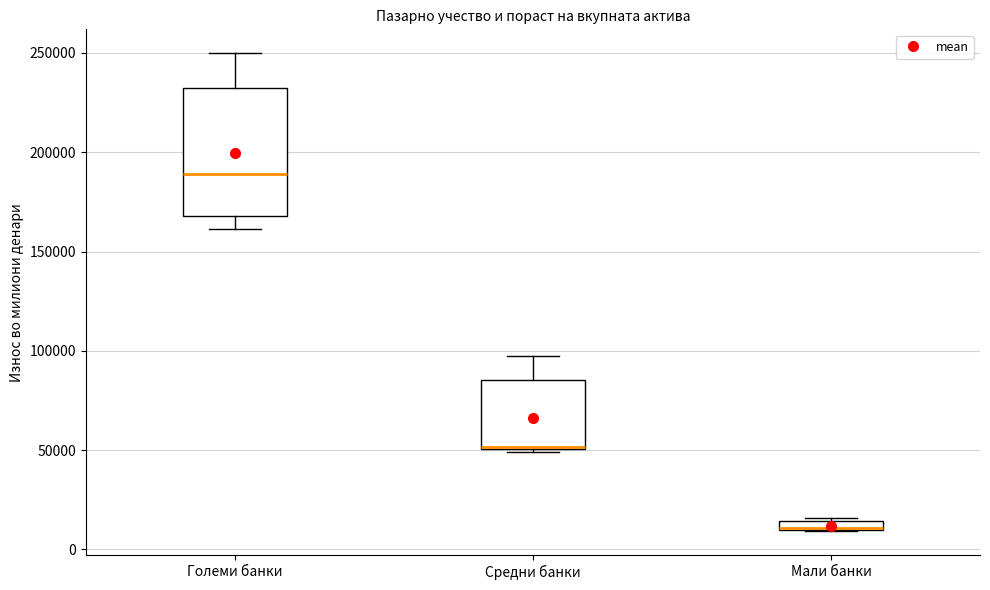

Where is the upper edge of the box for Мали банки on the y-axis? The values are not printed on the chart, so give them approximately, as read against the axis.

15000